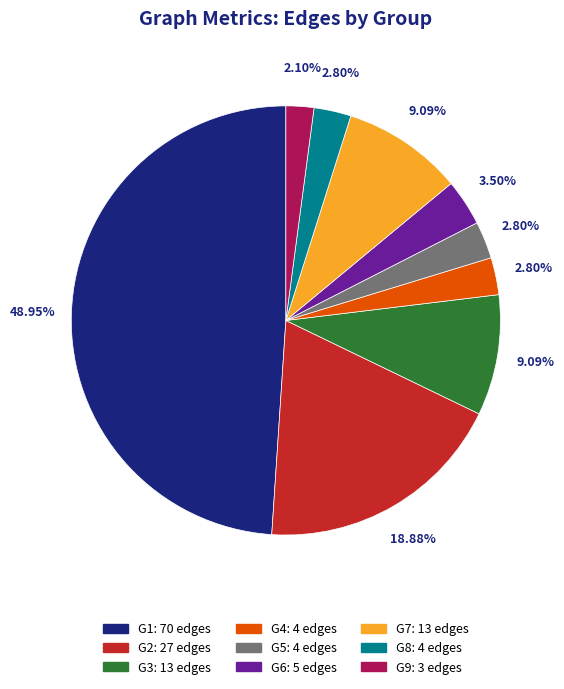

How many slices are in this pie chart?

9